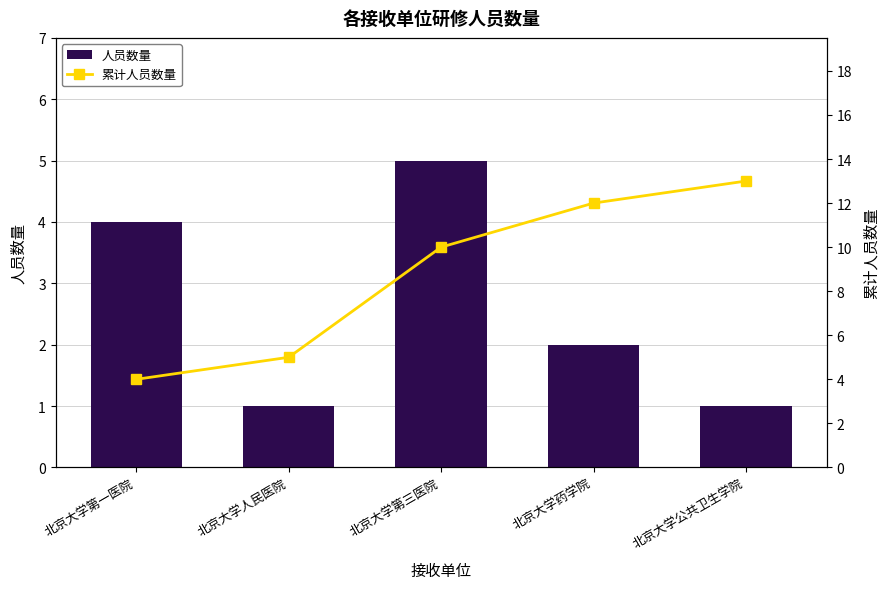

At which category is the sum across all series the highest?

北京大学第三医院